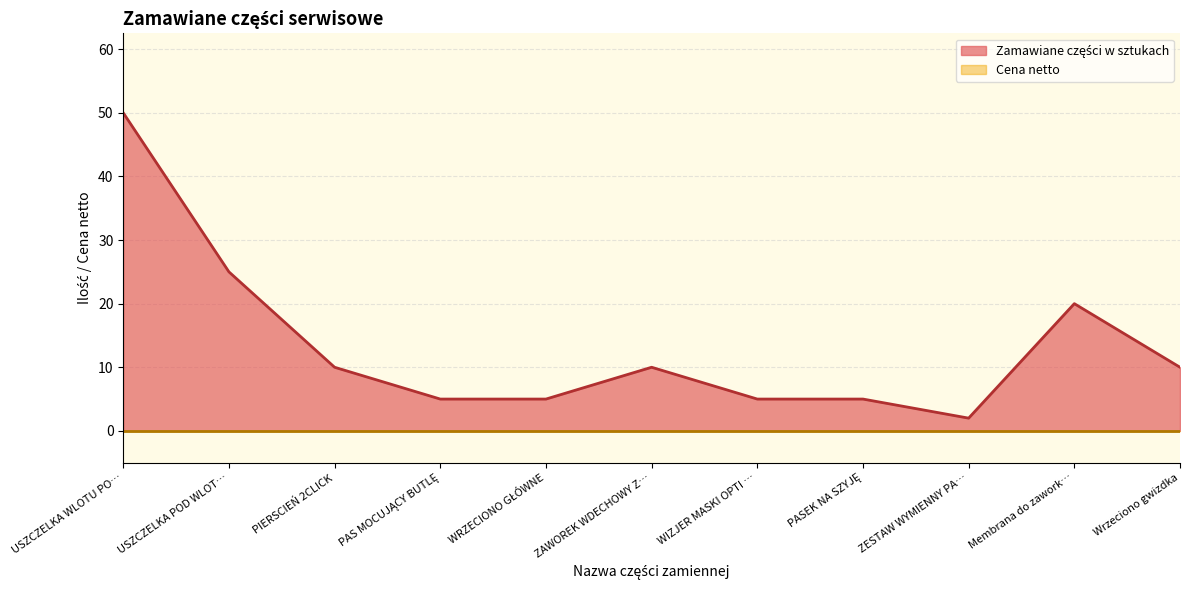

Reading left to right, transcribe all the data shown in this chart.

50	25	10	5	5	10	5	5	2	20	10